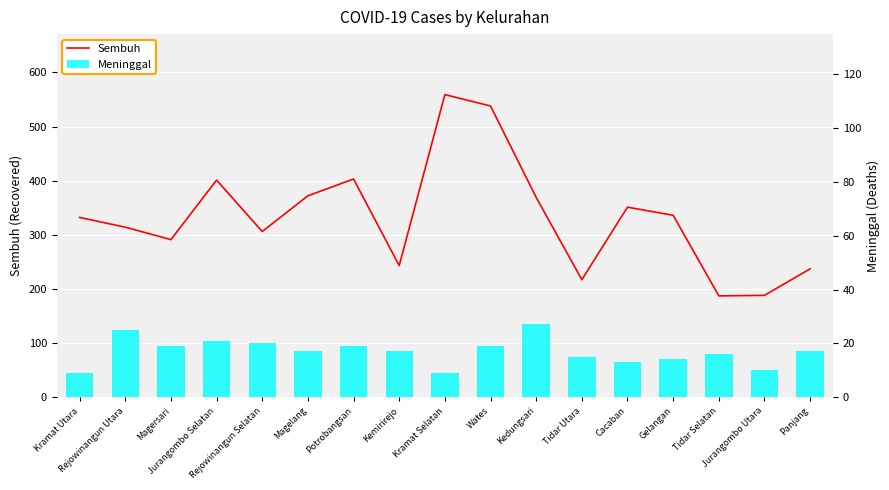

List the series in order of their peak value, highest first.

Sembuh, Meninggal